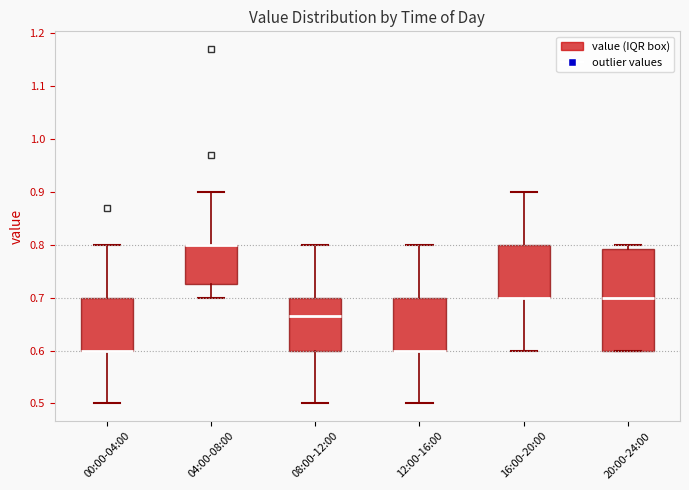

Reading left to right, transcribe this box plot: for each box, give where its median line is, the range the box spans, and where its two whiskers end, as read against the y-axis. The values are not printed on the chart, so give them approximately, as read against the axis.

00:00-04:00: median 0.60 (drawn on the box's lower edge), box 0.60 to 0.70, whiskers 0.50 to 0.80
04:00-08:00: median 0.80 (drawn on the box's upper edge), box 0.73 to 0.80, whiskers 0.70 to 0.90
08:00-12:00: median 0.67, box 0.60 to 0.70, whiskers 0.50 to 0.80
12:00-16:00: median 0.60 (drawn on the box's lower edge), box 0.60 to 0.70, whiskers 0.50 to 0.80
16:00-20:00: median 0.70 (drawn on the box's lower edge), box 0.70 to 0.80, whiskers 0.60 to 0.90
20:00-24:00: median 0.70, box 0.60 to 0.79, whiskers 0.60 to 0.80